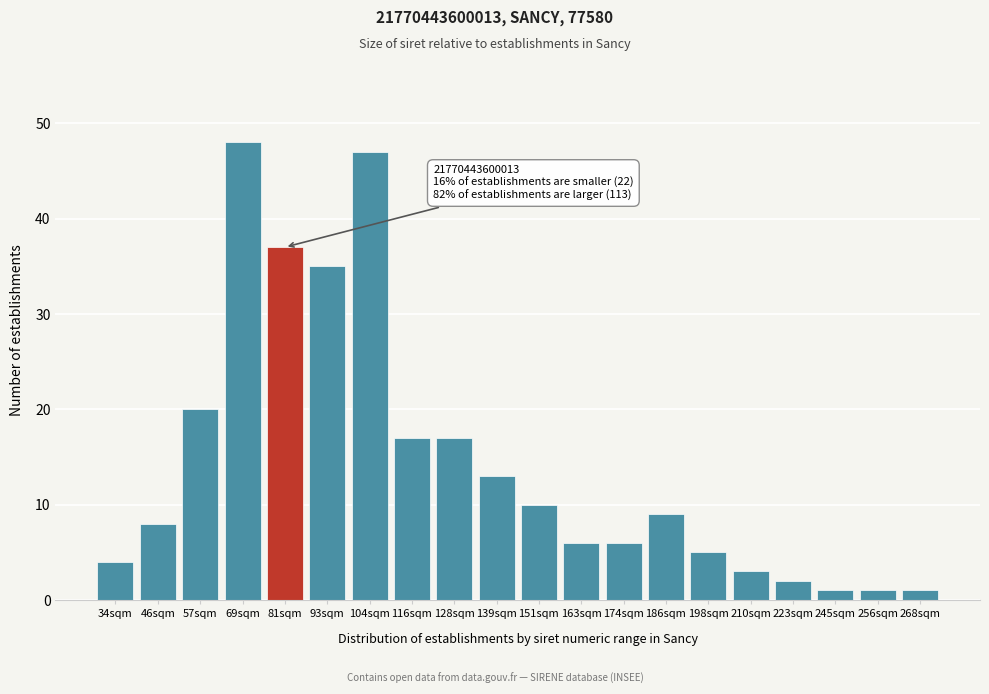

Reading left to right, transcribe all the data shown in this chart.

4	8	20	48	37	35	47	17	17	13	10	6	6	9	5	3	2	1	1	1